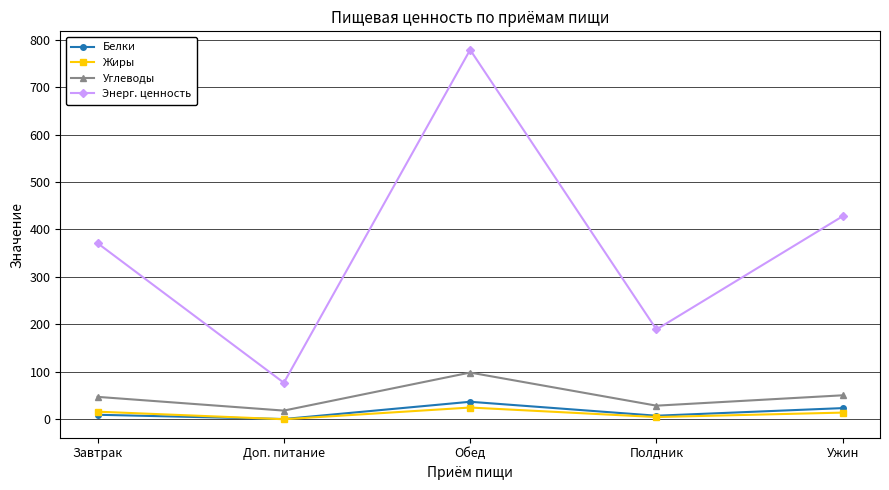

What position from the left is Доп. питание?

2